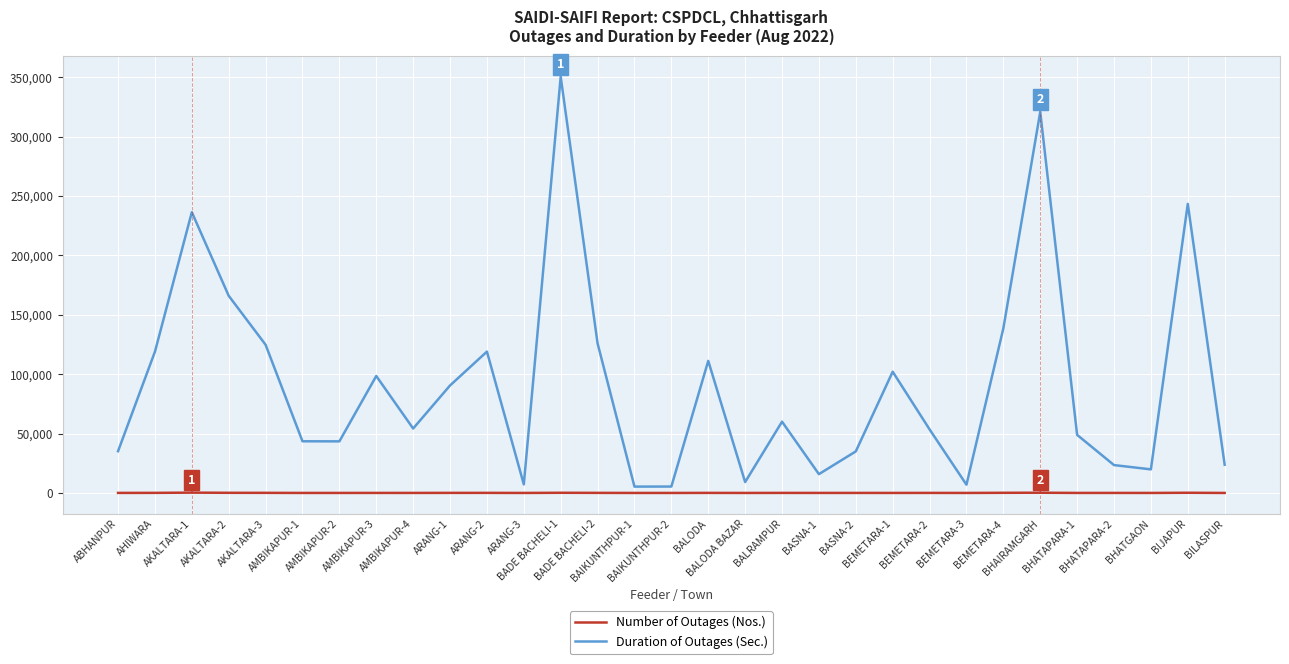

What is the highest value of the Number of Outages (Nos.) series?

278